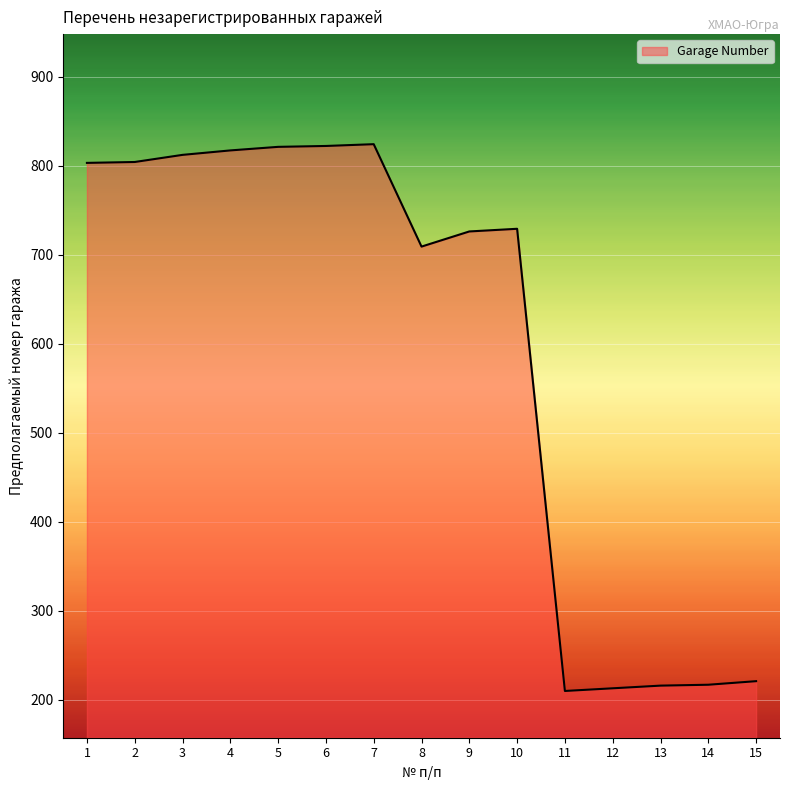

What is the minimum value shown in the chart?

210